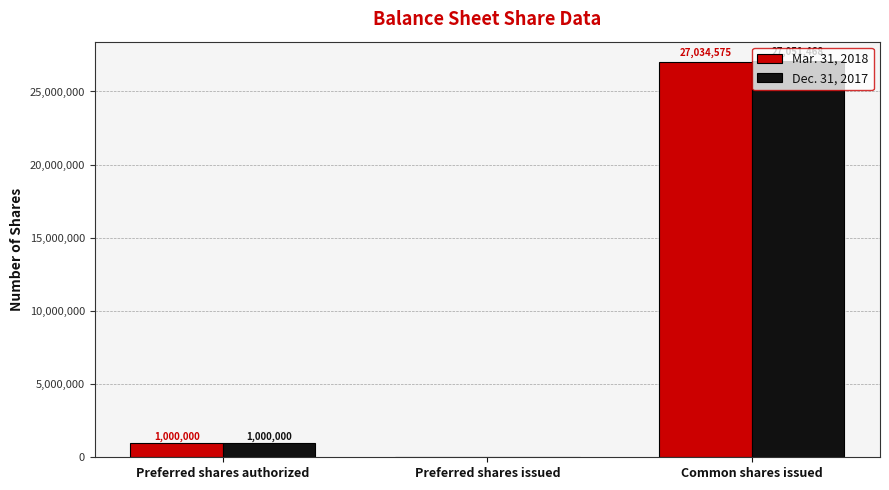

True or false: Dec. 31, 2017 has a value of 38806640 at Common shares issued.

False